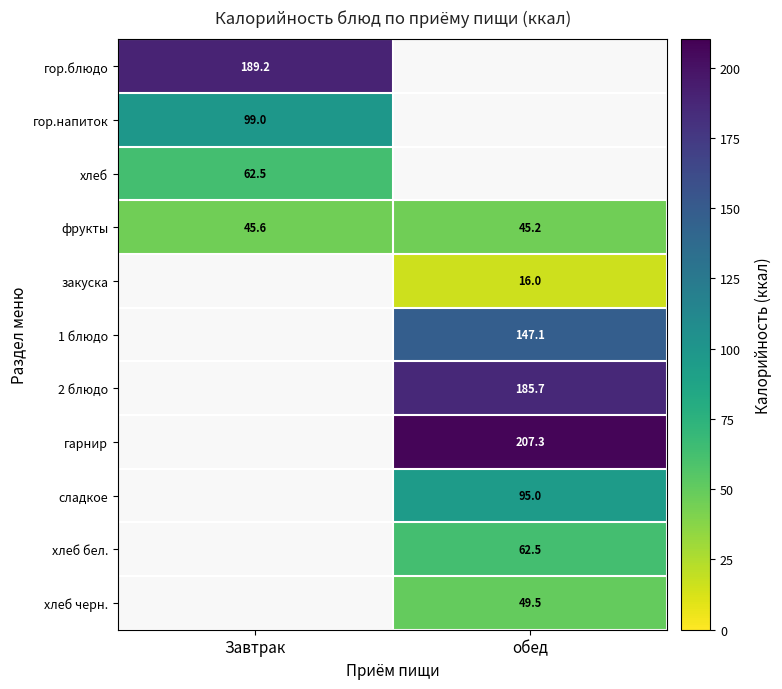

Is it true that фрукты equals 45.2 at обед?

True